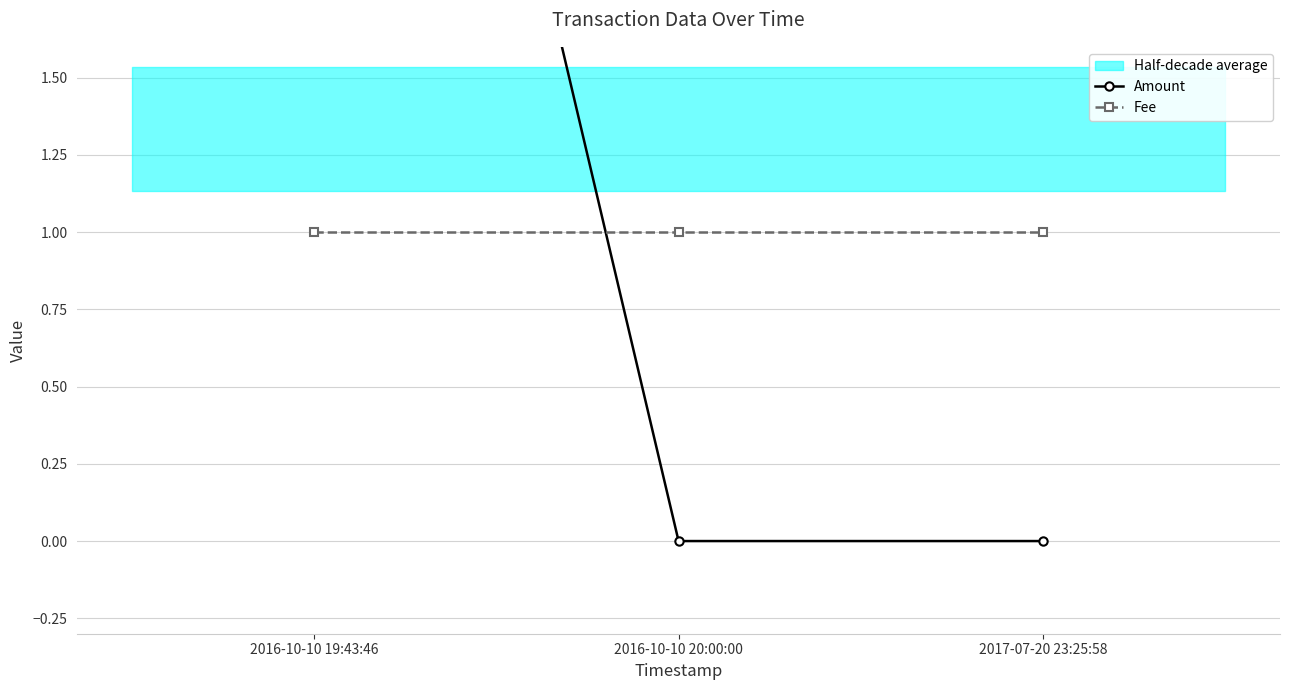

What is the greatest value displayed?

5